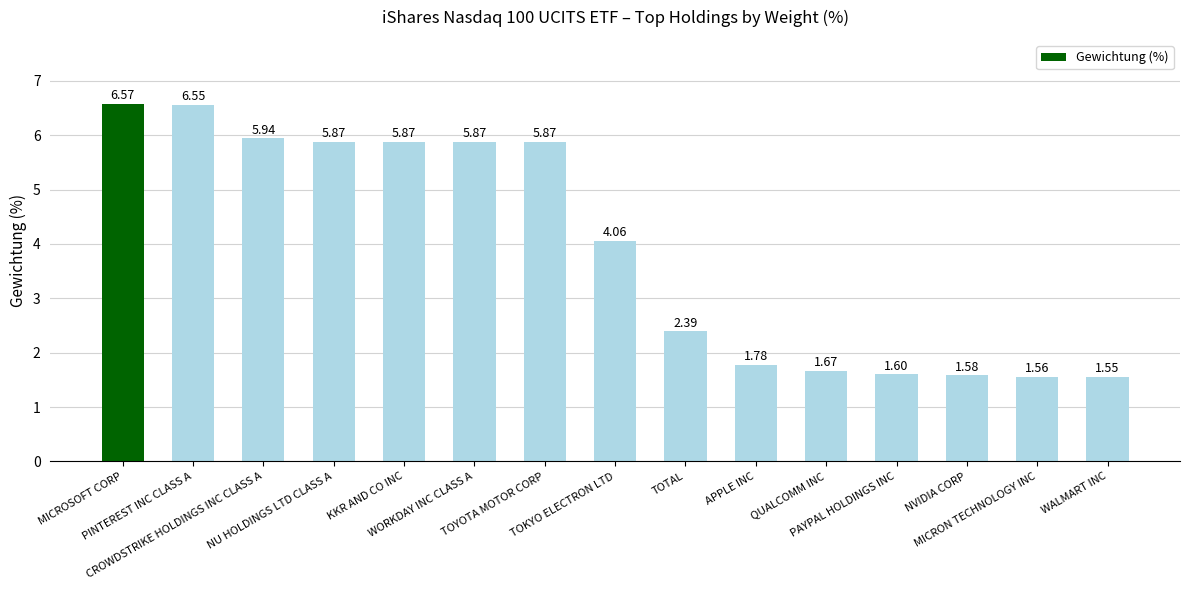

At which label is the value closest to 4?

TOKYO ELECTRON LTD